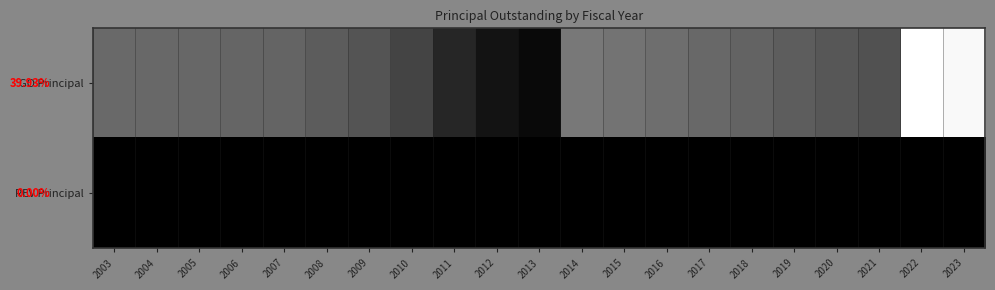

At which label does GO Principal reach its peak?

2022